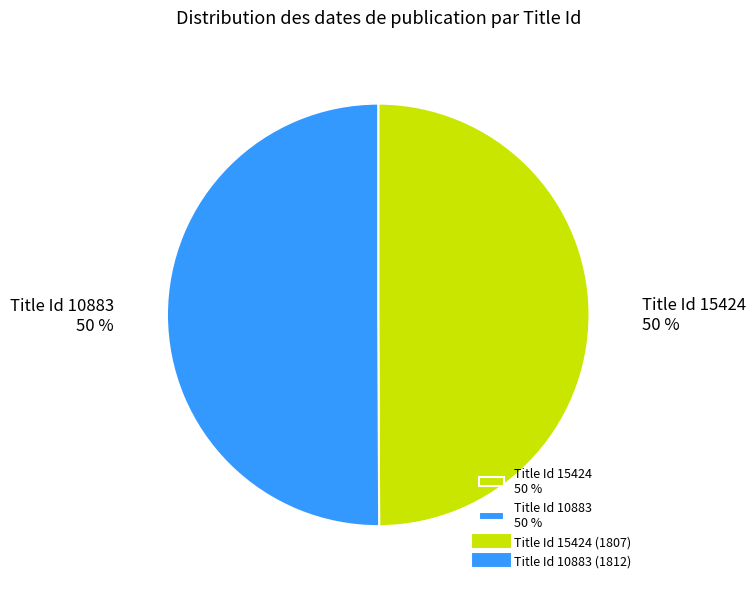

Is it true that Title Id 15424 50 % is 45% of the pie?

False